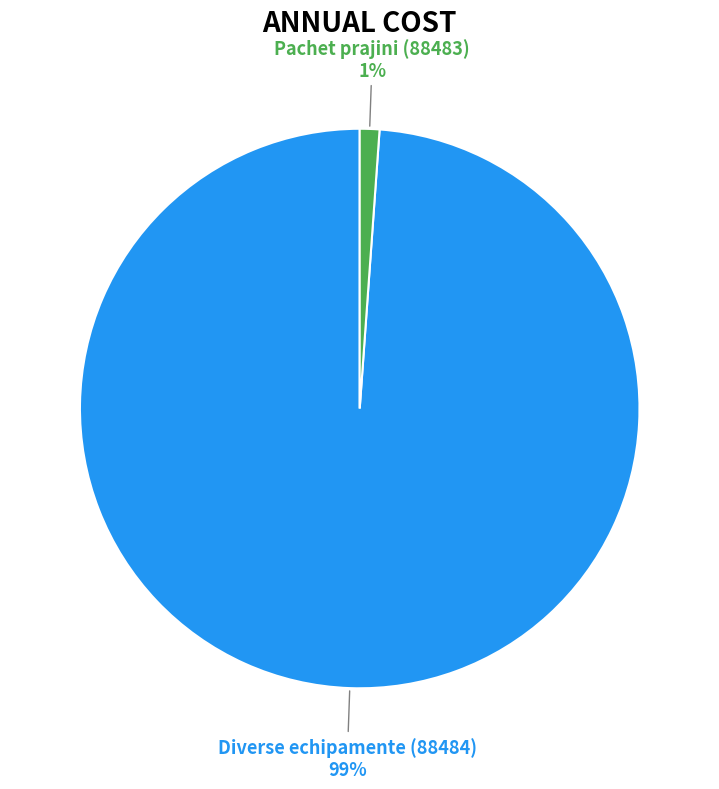

How many slices are in this pie chart?

2